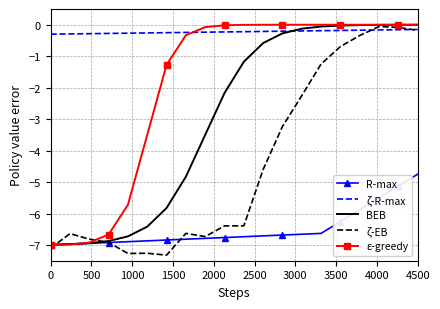

List the series in order of their overall mean, lowest first.

R-max, ζ-EB, BEB, ε-greedy, ζ-R-max